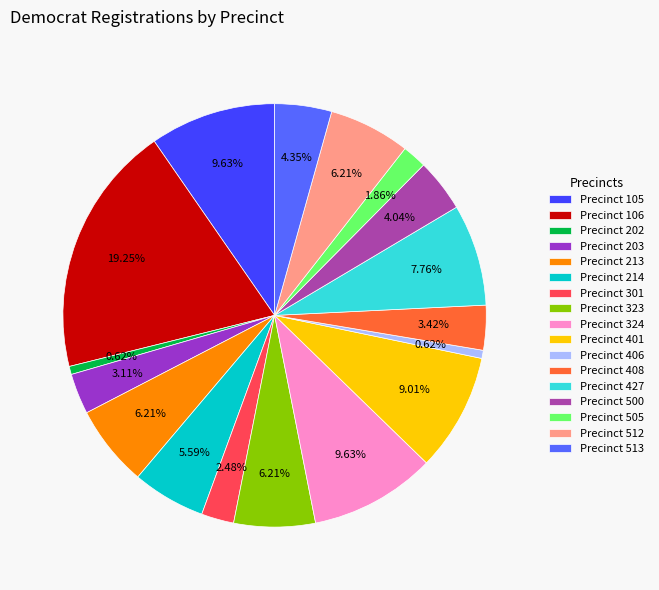

Which has a higher value, Precinct 408 or Precinct 505?

Precinct 408